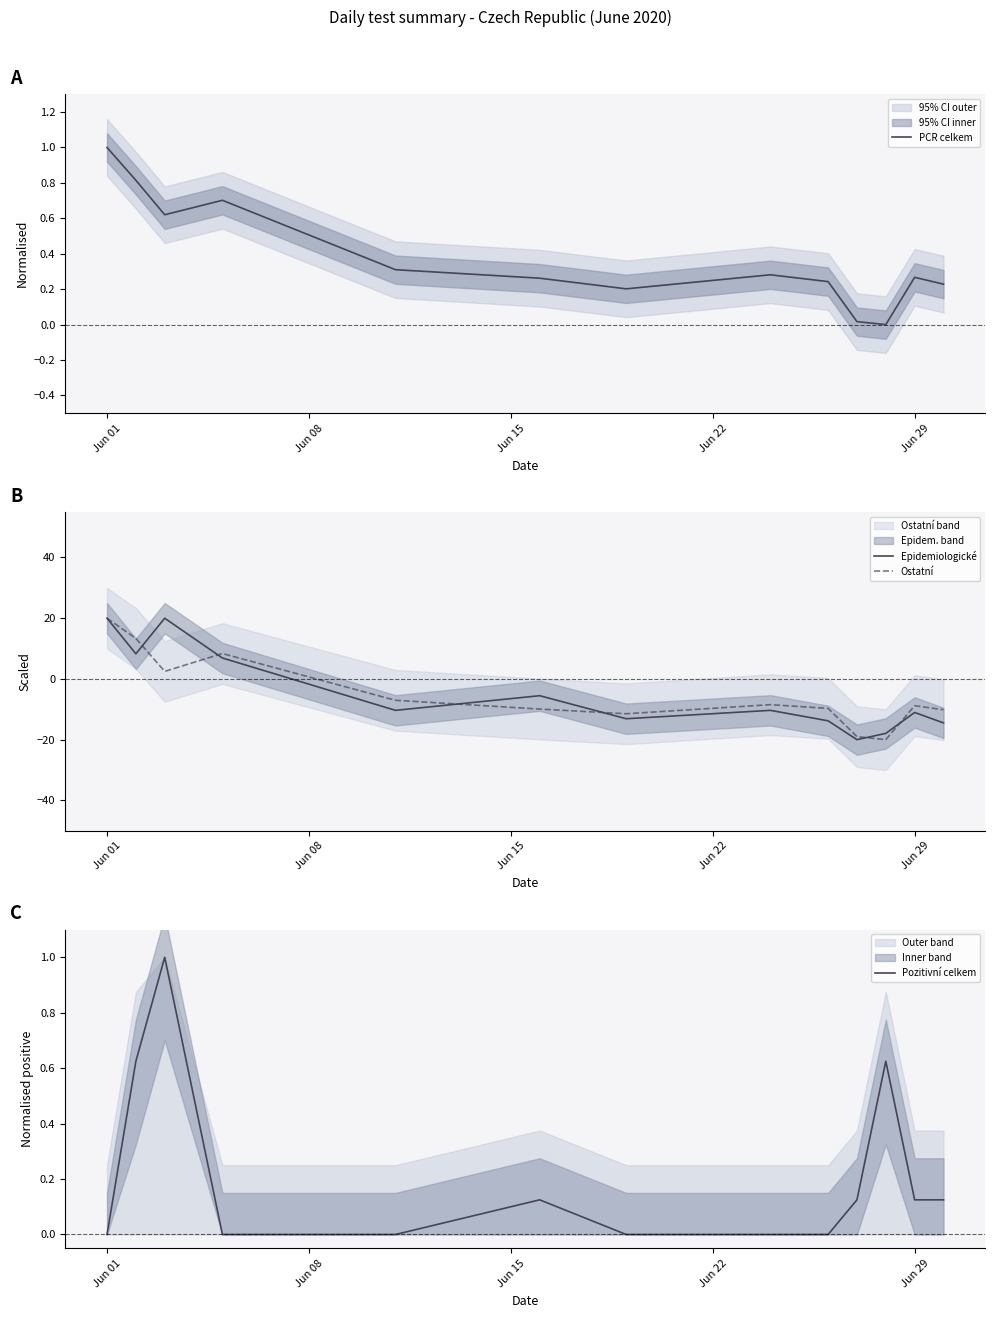

What are all the series names shown in the legend?

PCR celkem, Epidemiologické, Ostatní, Pozitivní celkem